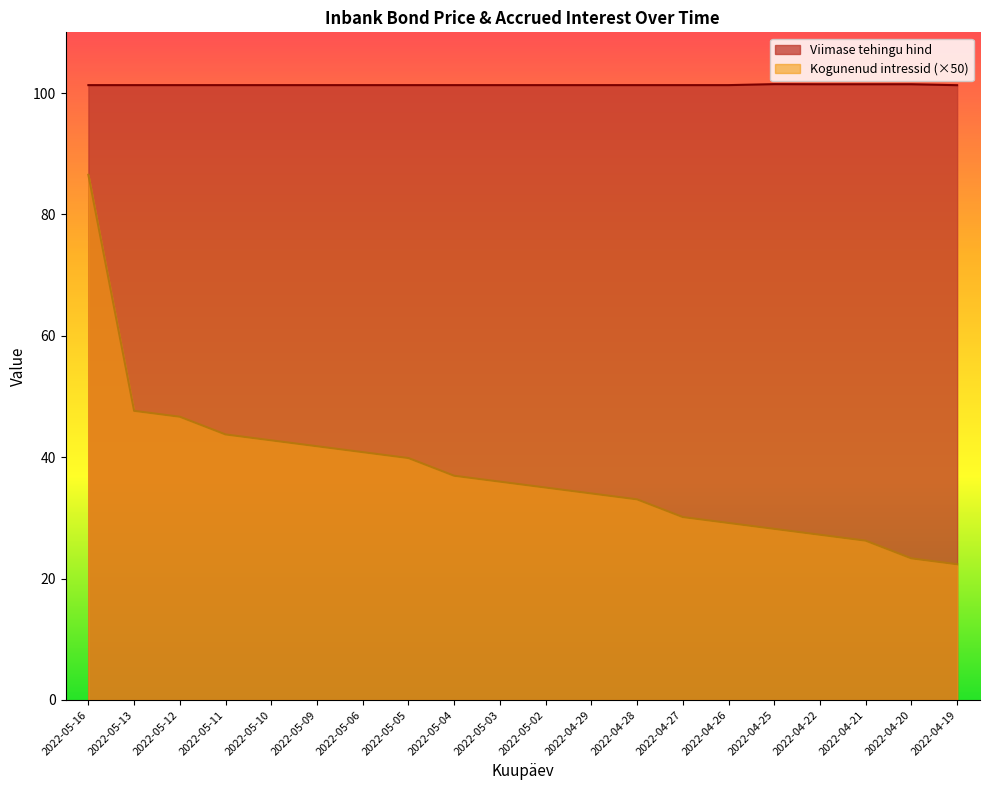

In Viimase tehingu hind, how many points are higher than both neighbors (excluding endpoints)?

1